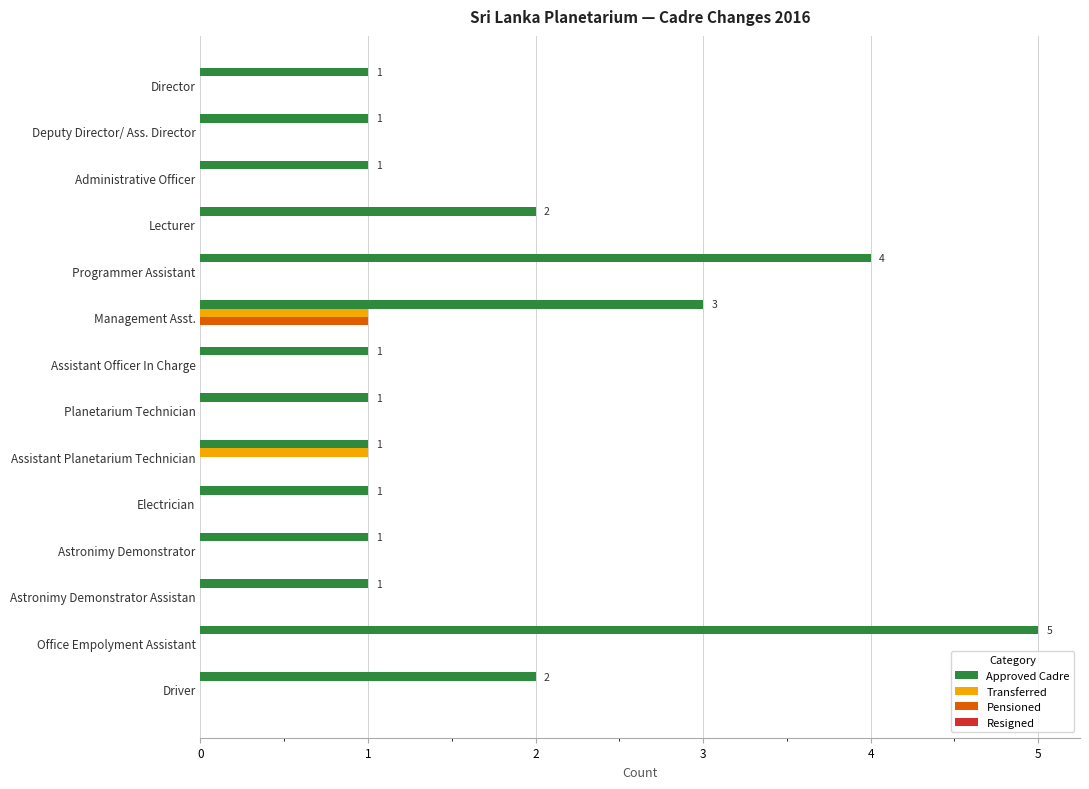

What is the total value across all series at Management Asst.?

5